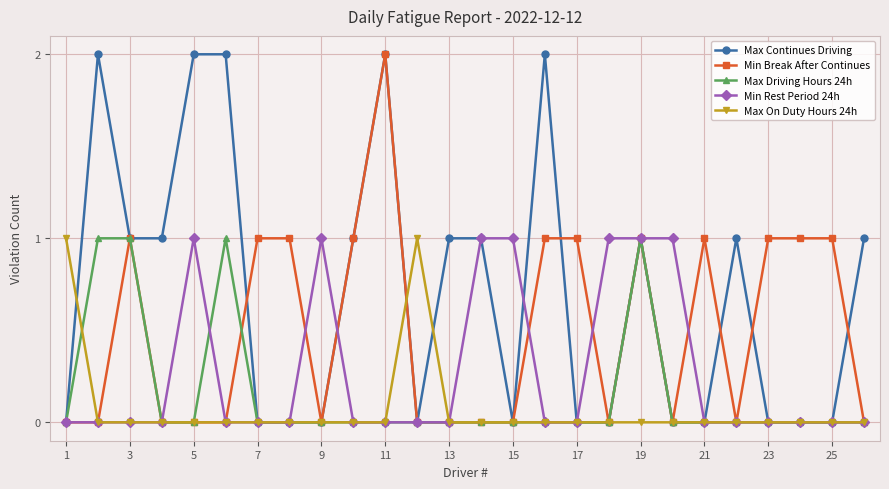

What is the value of the Max Driving Hours 24h point at the 3rd from the left?

1